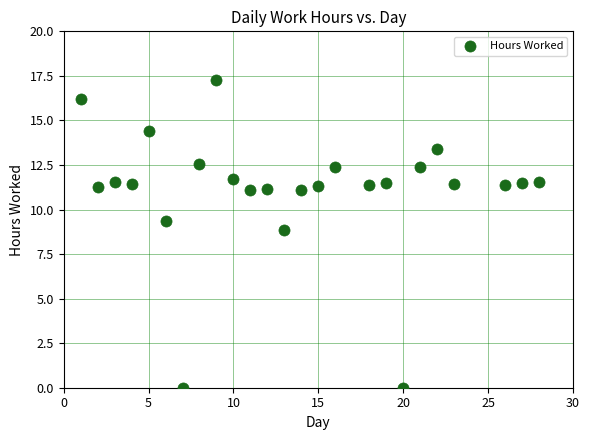

What is the range of Y values (max minus min)?

17.3